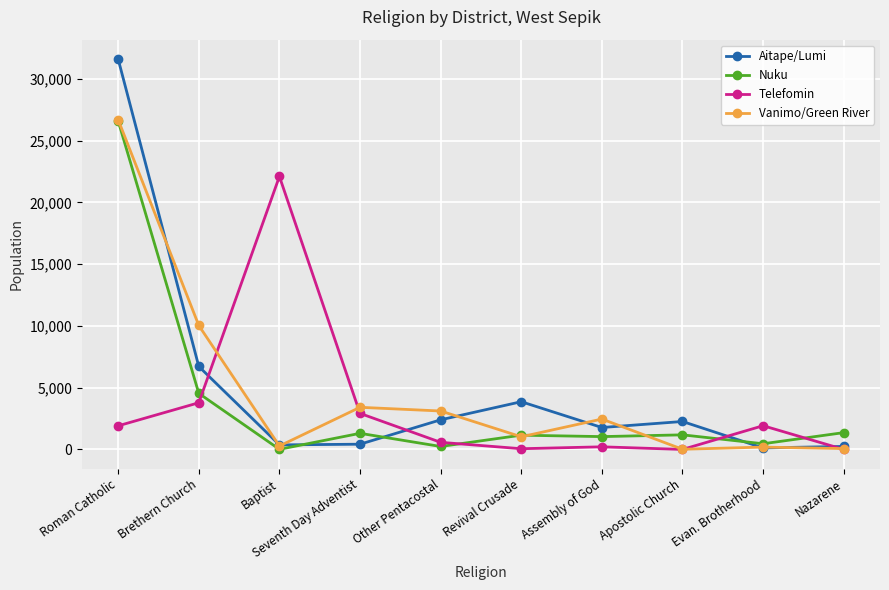

What is the difference between the maximum and minimum values in the Nuku series?

26578